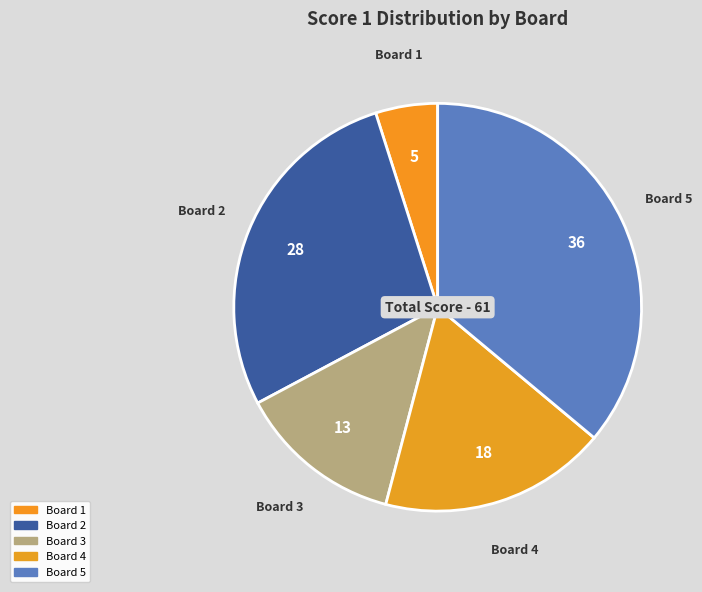

Is the sum of Board 5 and Board 1 greater than half?

No